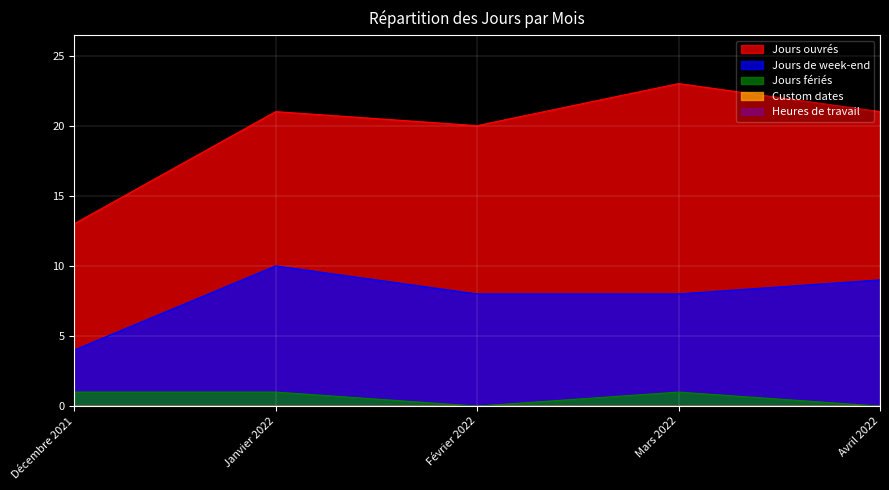

The value of Jours ouvrés at Avril 2022 is 21. True or false?

True